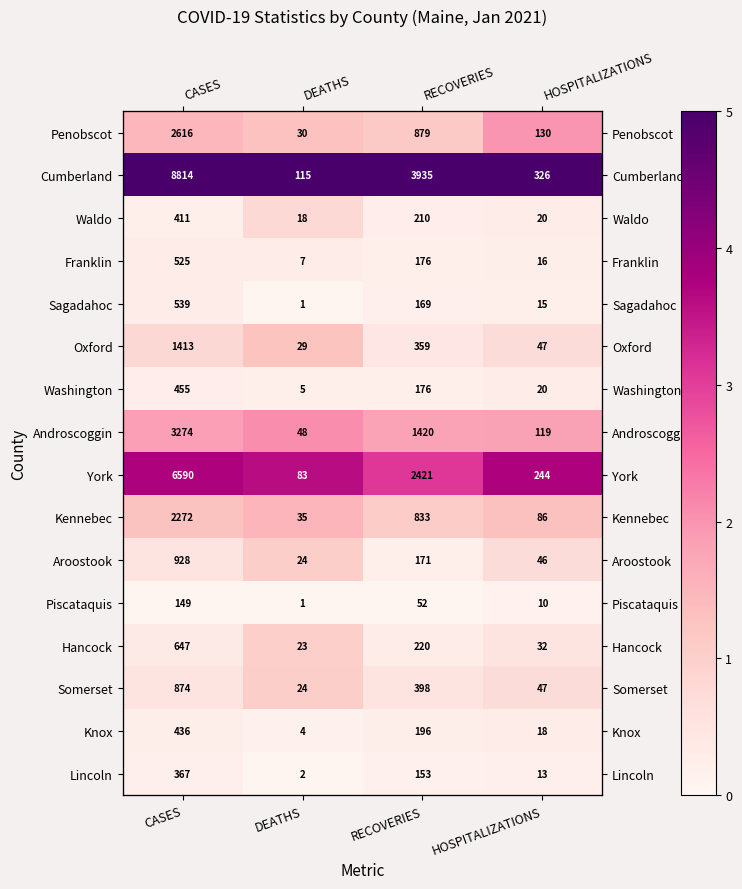

Between HOSPITALIZATIONS and DEATHS, which is larger?

HOSPITALIZATIONS